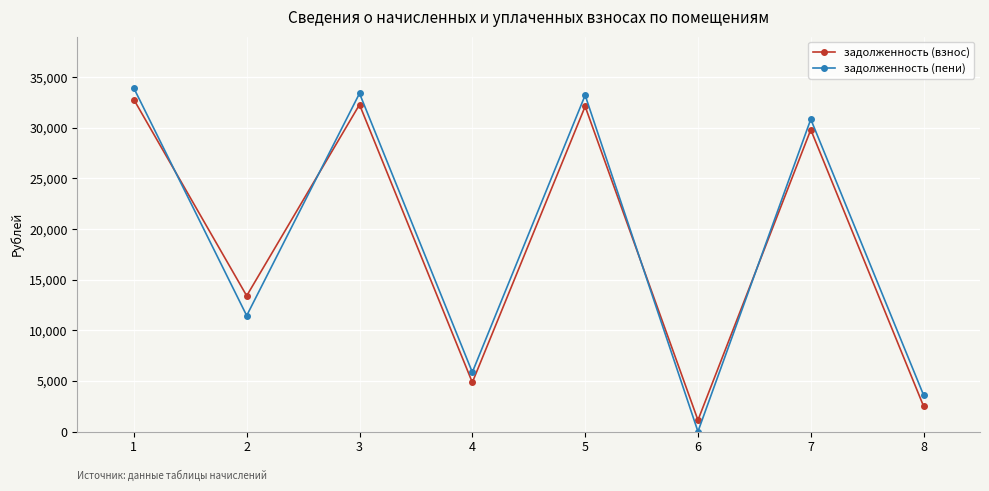

What are all the series names shown in the legend?

задолженность (взнос), задолженность (пени)